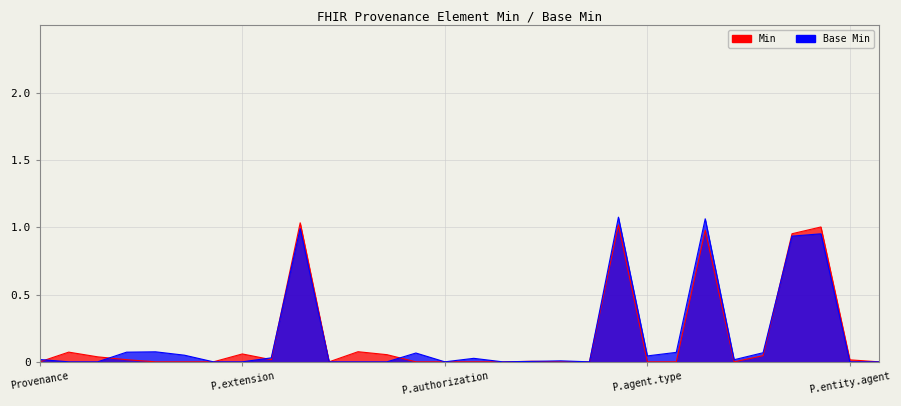

Is the value of Min at Provenance.modifierExtension greater than the value of Base Min at Provenance.entity?

No